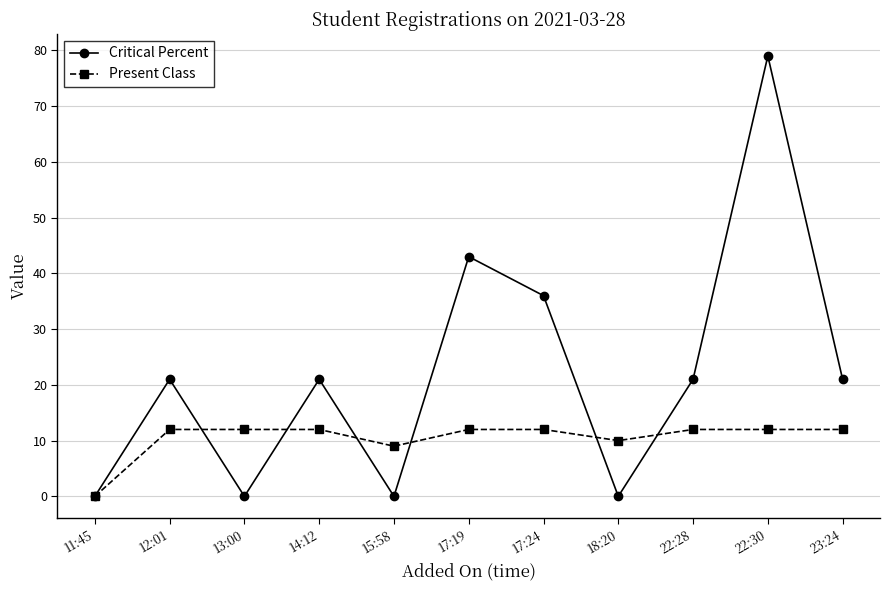

What is the difference between the second highest and minimum values in the Present Class series?

12